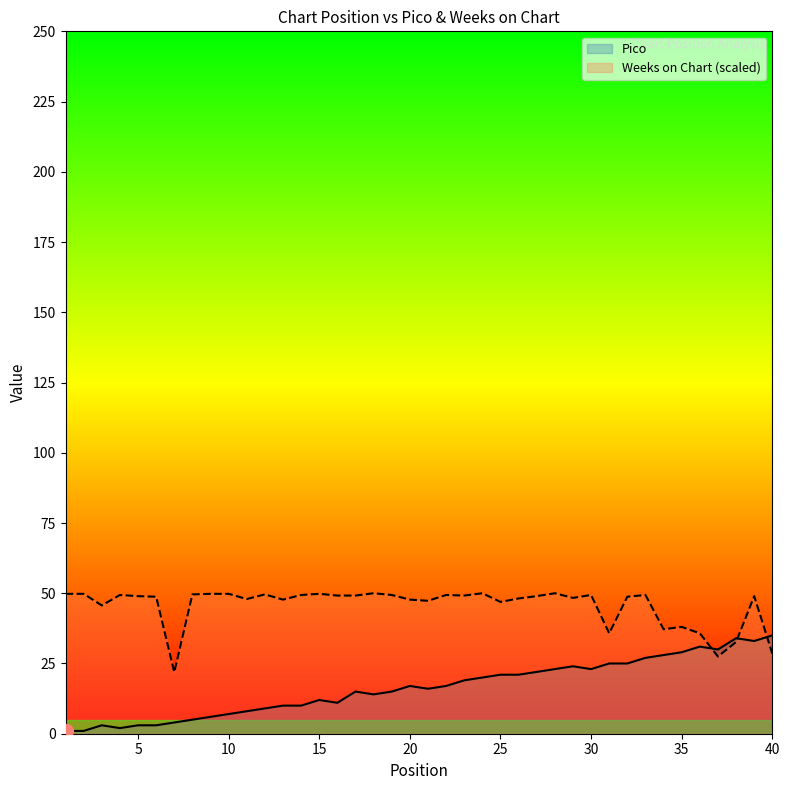

Reading left to right, transcribe all the data shown in this chart.

Pico: 1.0	1.0	3.0	2.0	3.0	3.0	4.0	5.0	6.0	7.0	8.0	9.0	10.0	10.0	12.0	11.0	15.0	14.0	15.0	17.0	16.0	17.0	19.0	20.0	21.0	21.0	22.0	23.0	24.0	23.0	25.0	25.0	27.0	28.0	29.0	31.0	30.0	34.0	33.0	35.0
Weeks on Chart: 49.8	49.8	45.7	49.4	49.0	48.8	21.9	49.6	49.8	49.8	47.9	49.6	47.7	49.4	49.8	49.2	49.2	50.0	49.4	47.7	47.3	49.4	49.2	50.0	46.9	48.1	49.0	50.0	48.3	49.4	35.7	48.8	49.4	37.2	38.0	35.7	27.5	32.6	49.0	28.5